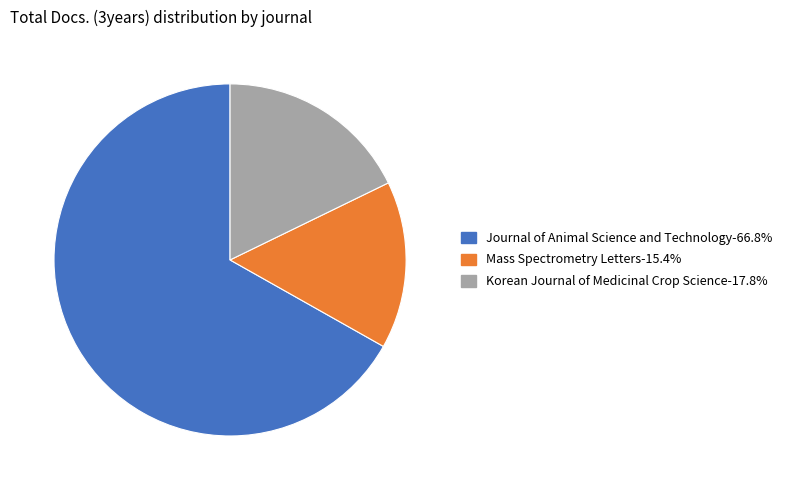

Which slice is the smallest?

Mass Spectrometry Letters